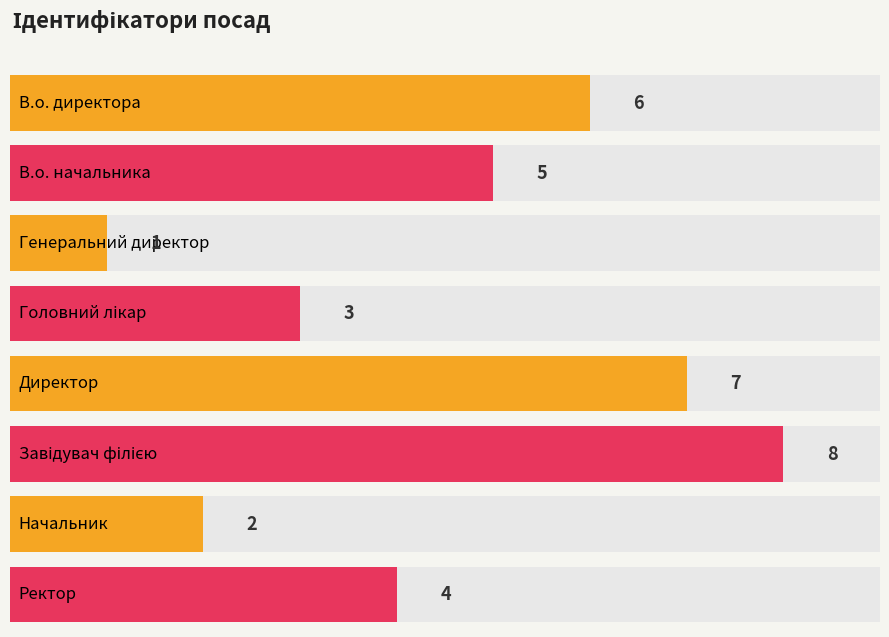

What is the sum of the values at Директор and Генеральний директор?

8